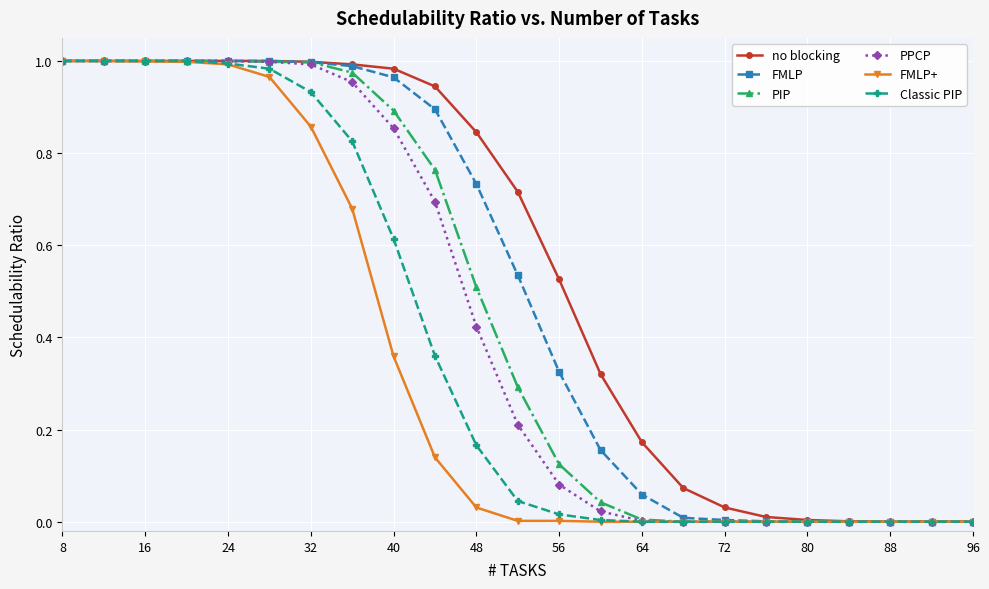

True or false: FMLP has a value of -0.6 at 96.

False